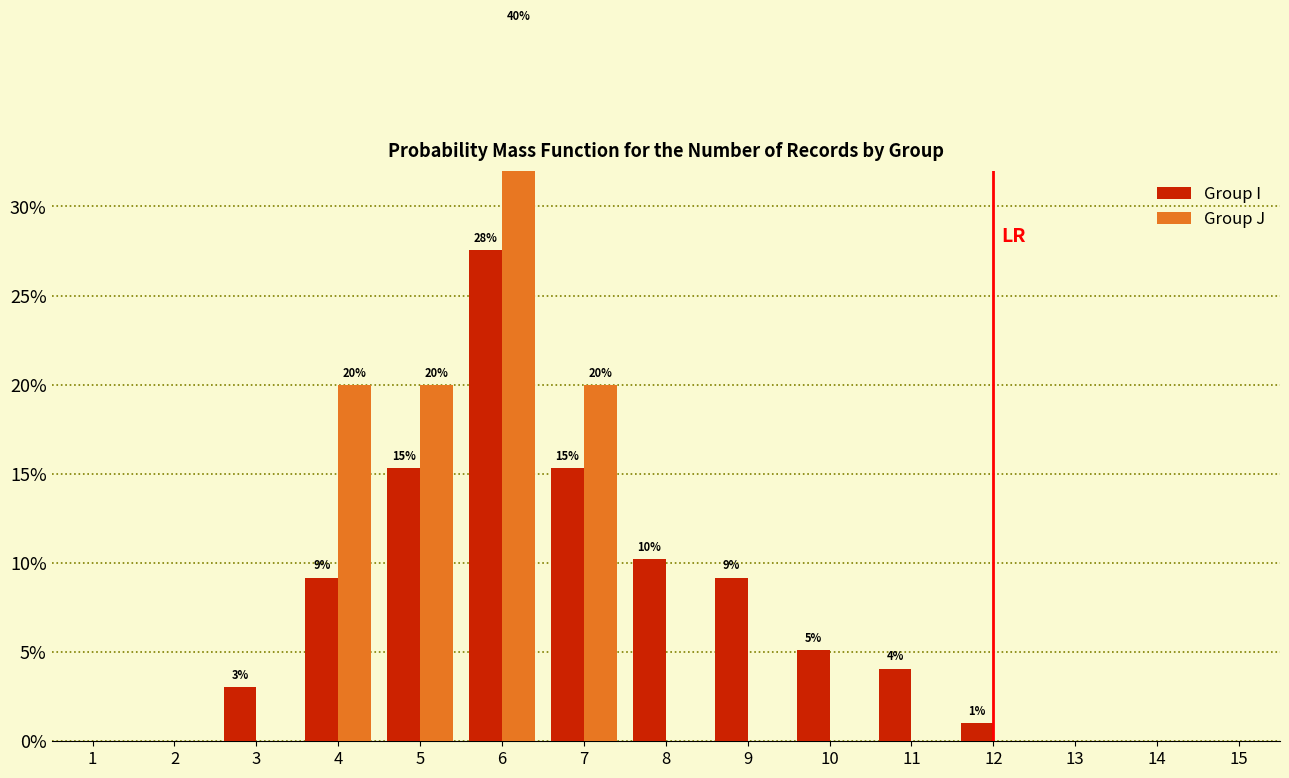

What are all the series names shown in the legend?

Group I, Group J